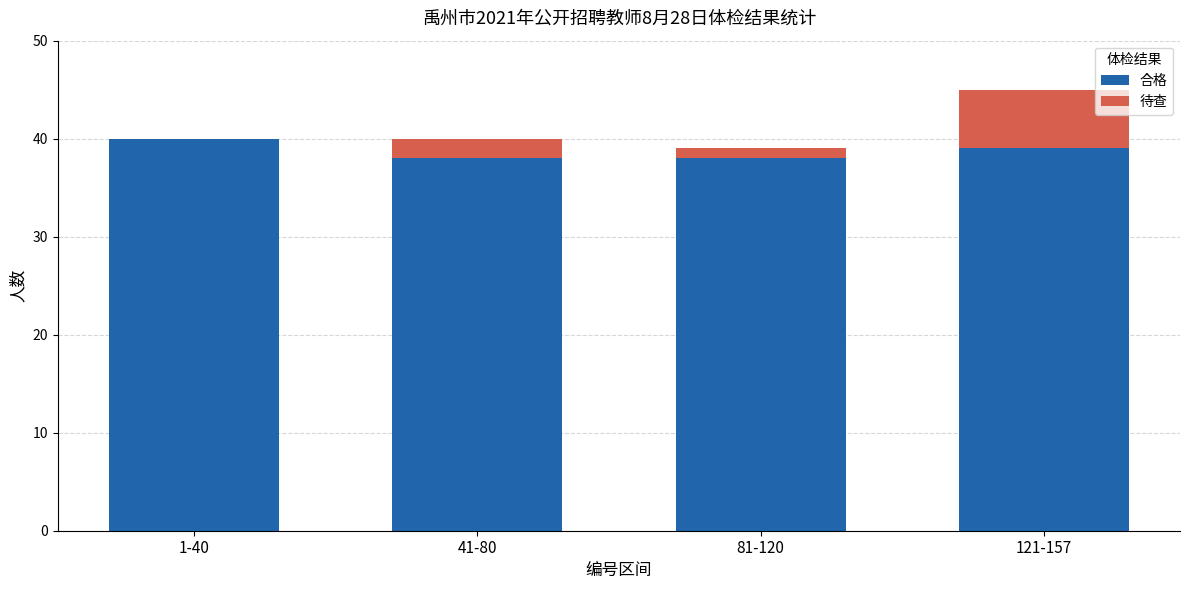

At which category is the sum across all series the highest?

121-157